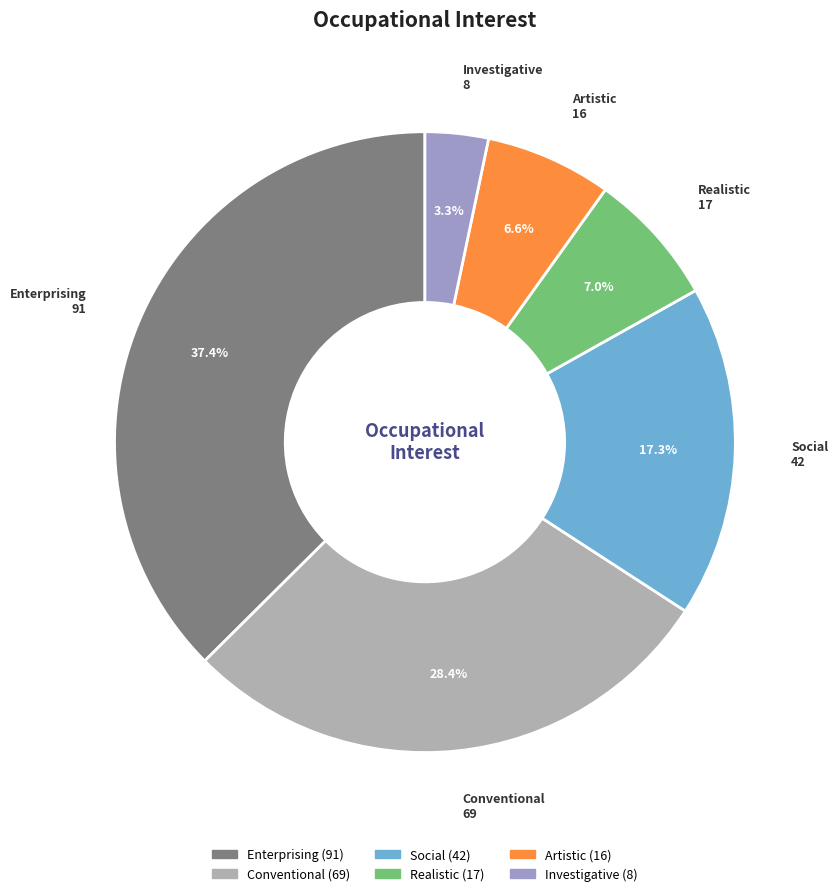

What is the ratio of the value at Investigative to the value at Social?

0.2